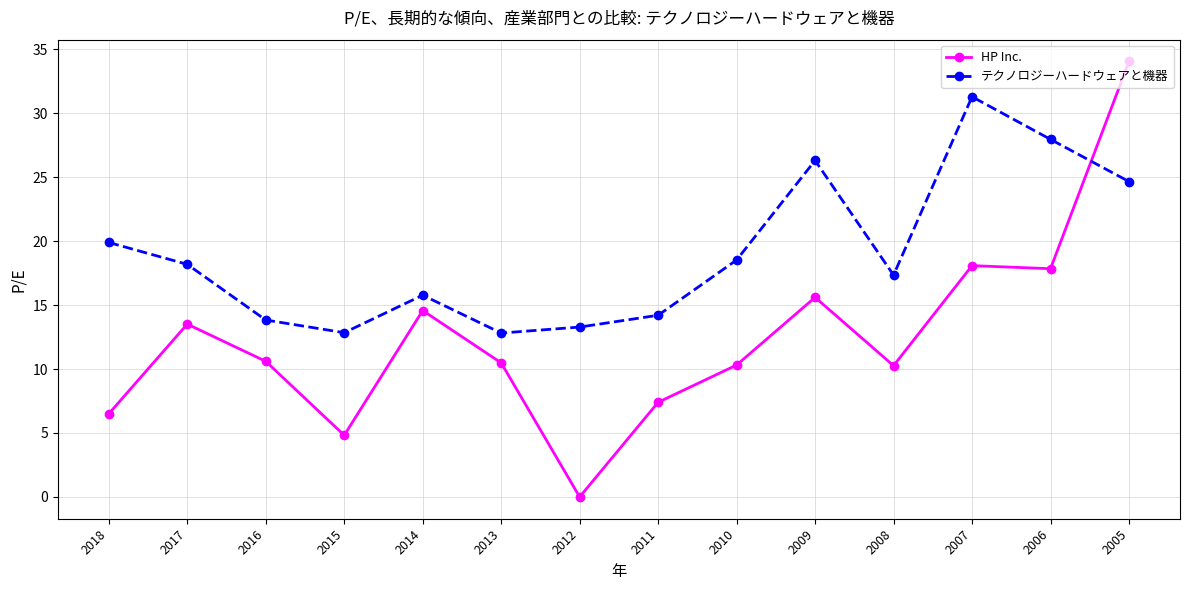

What value does the テクノロジーハードウェアと機器 series have at 2016?

13.8